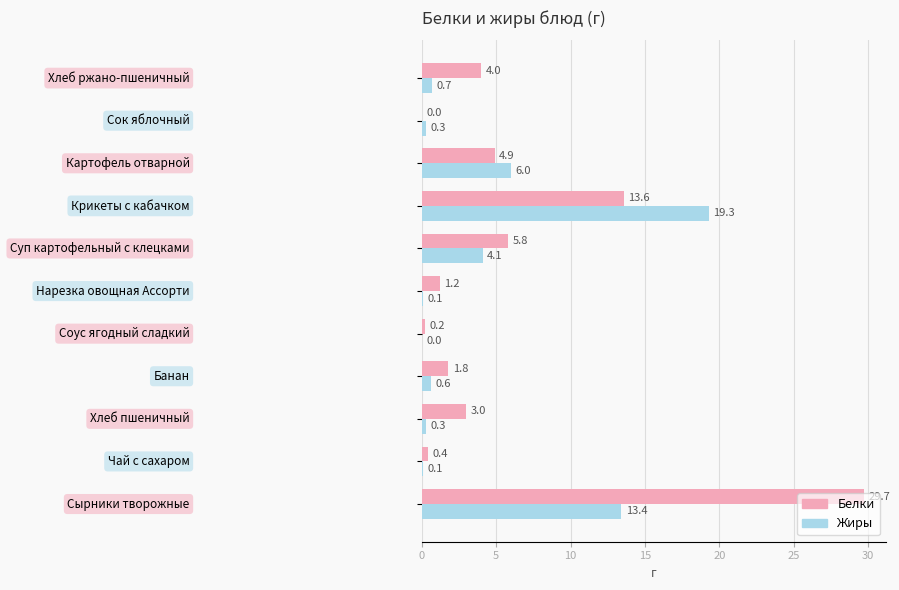

What is the greatest value displayed?

29.7